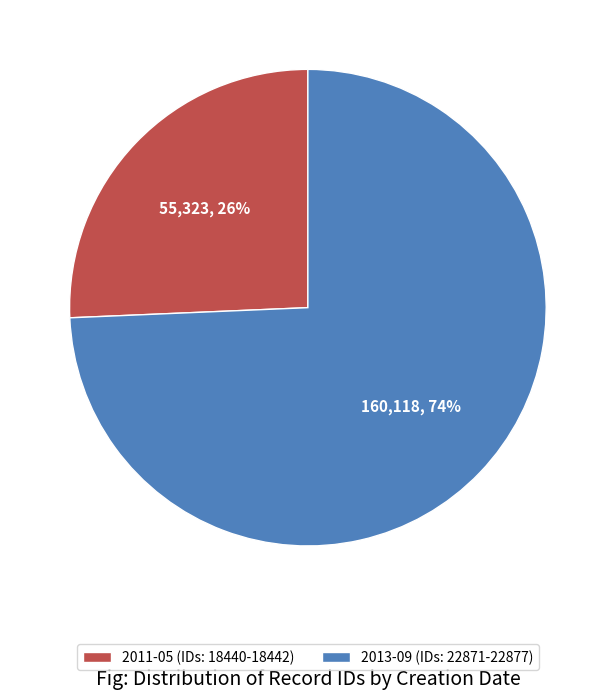

To the nearest percent, what portion does 2013-09 (IDs: 22871-22877) represent?

74%